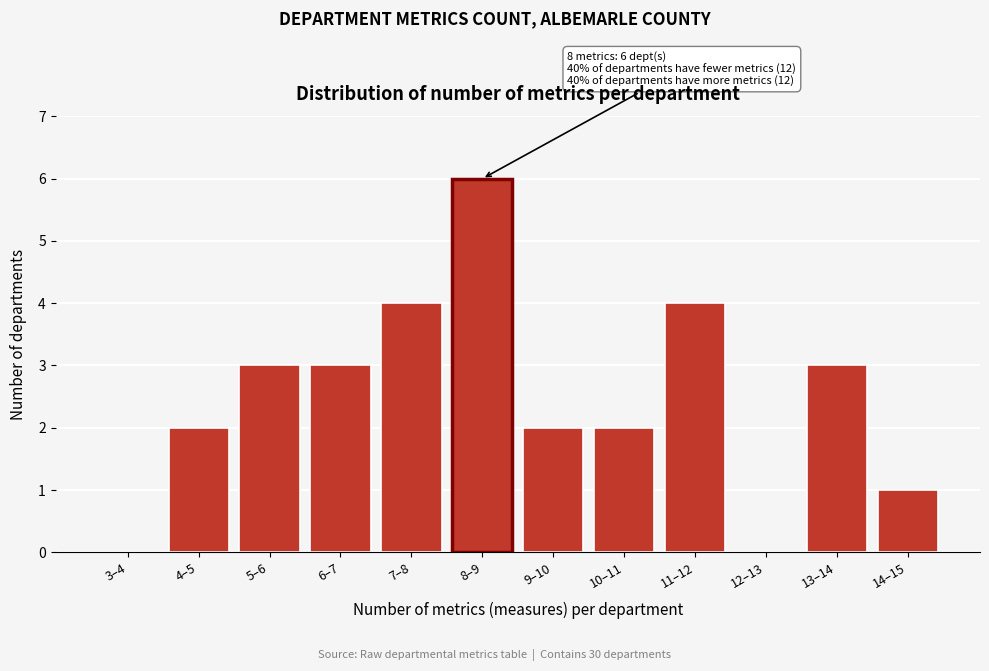

Reading left to right, what are all the values shown in this chart?

3–4=0	4–5=2	5–6=3	6–7=3	7–8=4	8–9=6	9–10=2	10–11=2	11–12=4	12–13=0	13–14=3	14–15=1